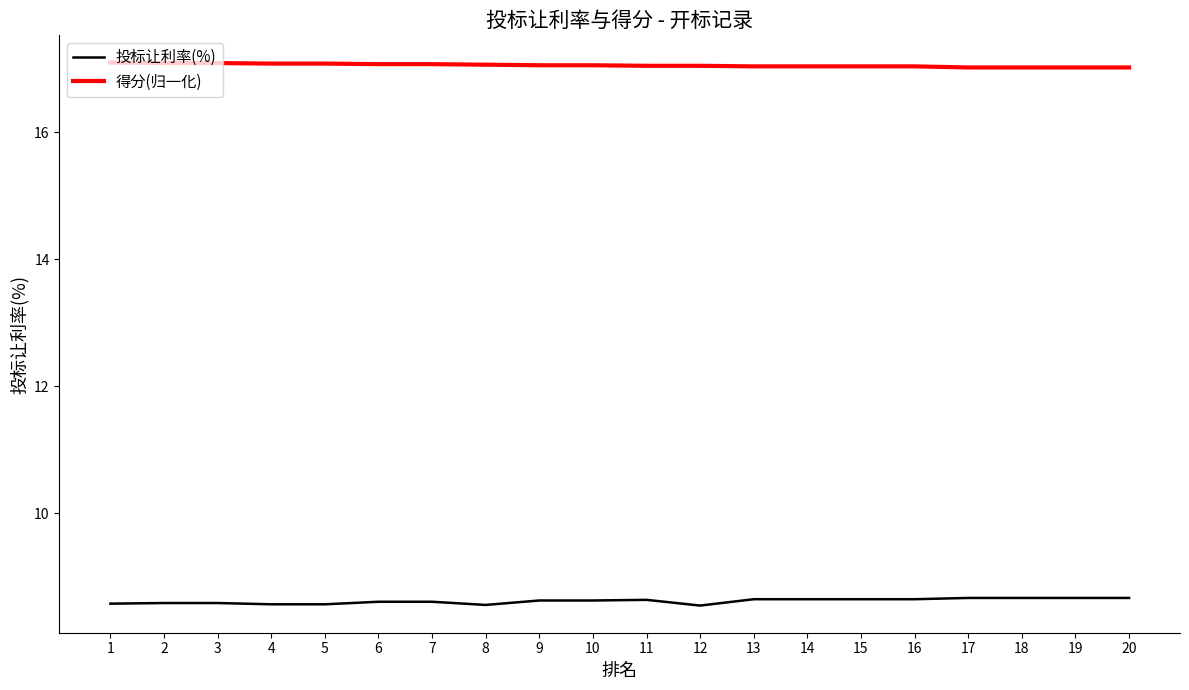

Rank the series at 19 from lowest to highest value.

投标让利率(%), 得分(归一化)